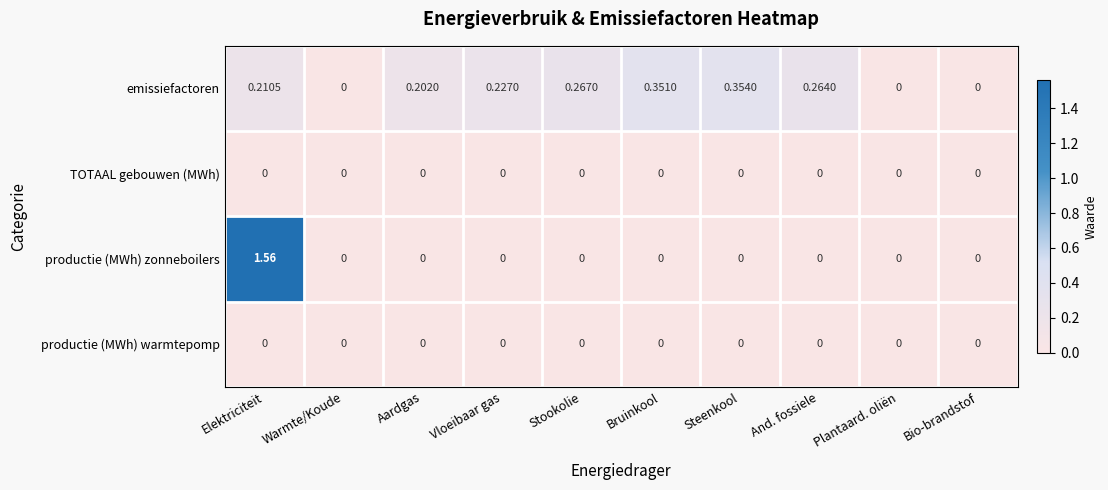

At which category does the chart reach its peak across all series?

Elektriciteit